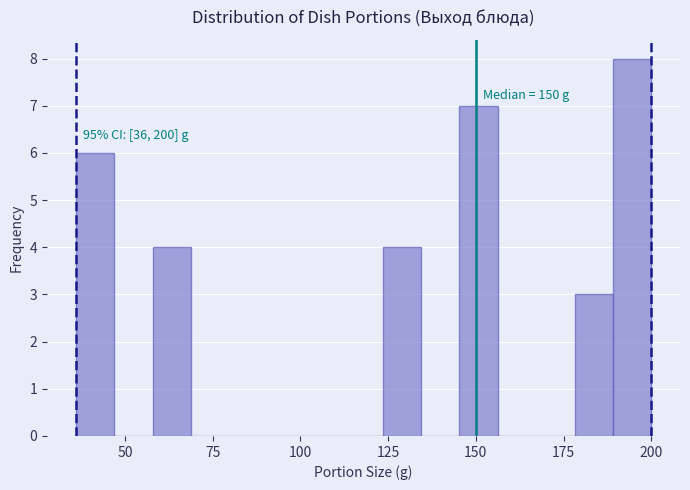

Read against the x-axis, roughly where is the centre of the tallest bar?

195